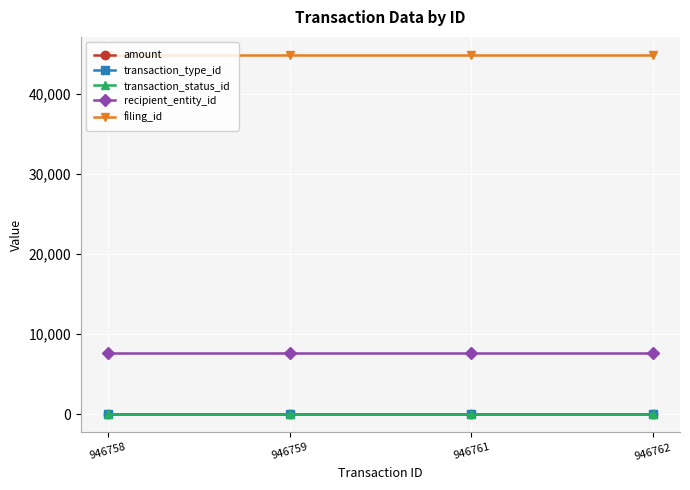

Which series has the largest total across all categories?

filing_id